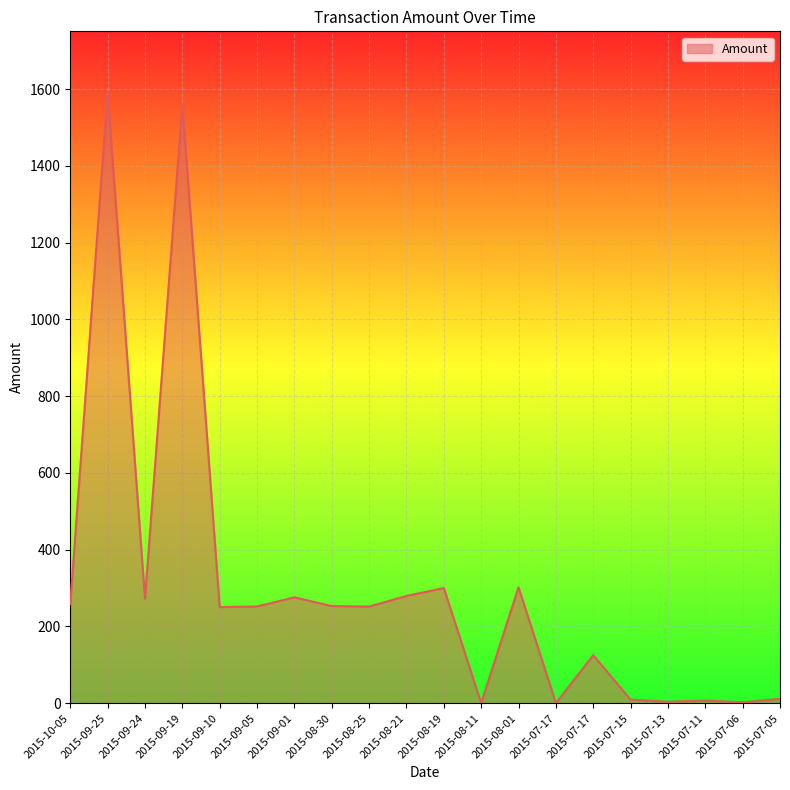

The chart shows a value of 257.6 at 2015-10-05. True or false?

True